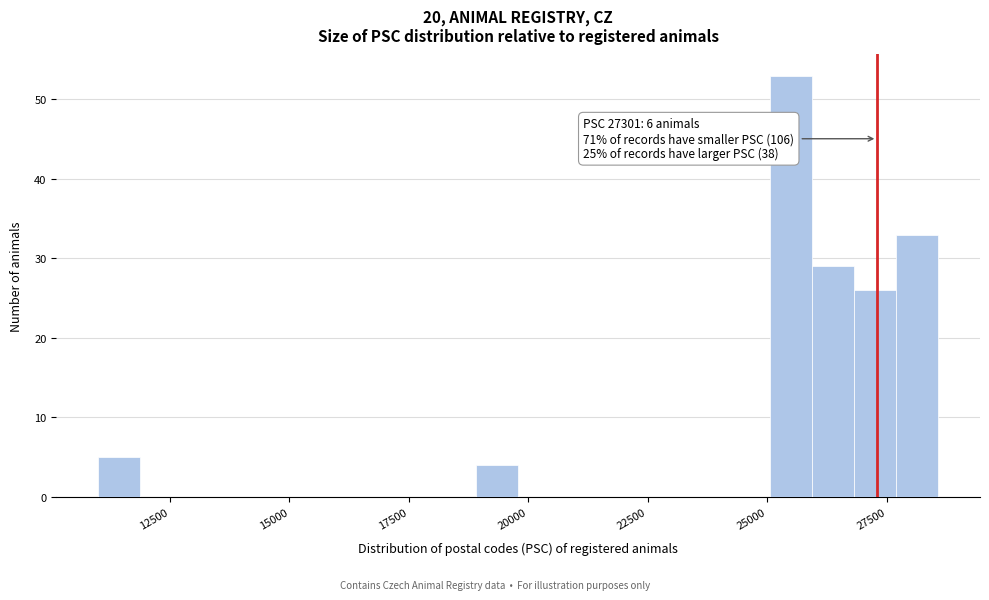

Read against the x-axis, roughly where is the centre of the tallest bar?

25500